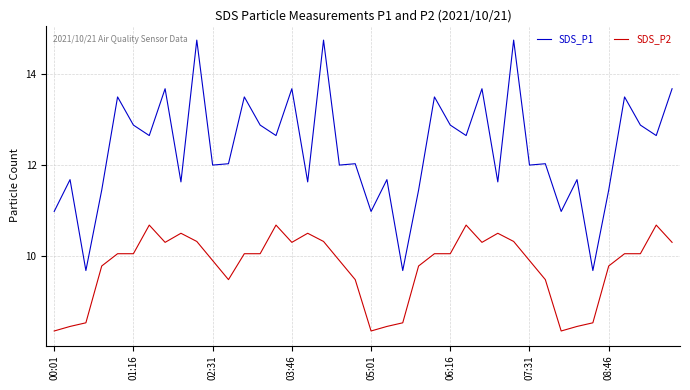

Which series has the largest range (max minus min)?

SDS_P1